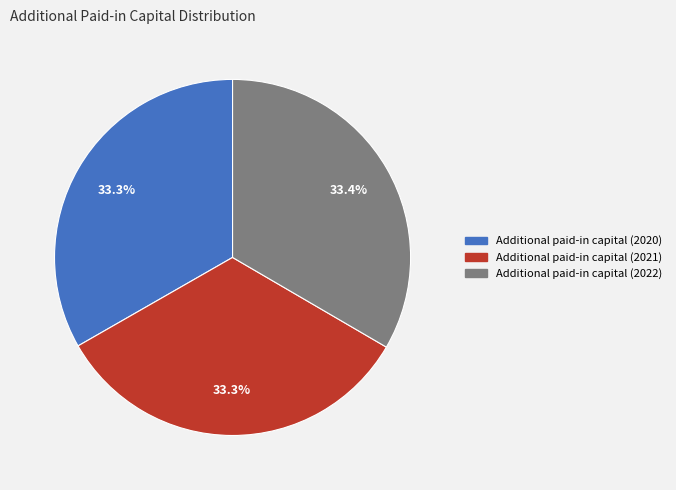

To the nearest percent, what percentage of the pie is Additional paid-in capital (2021)?

33%